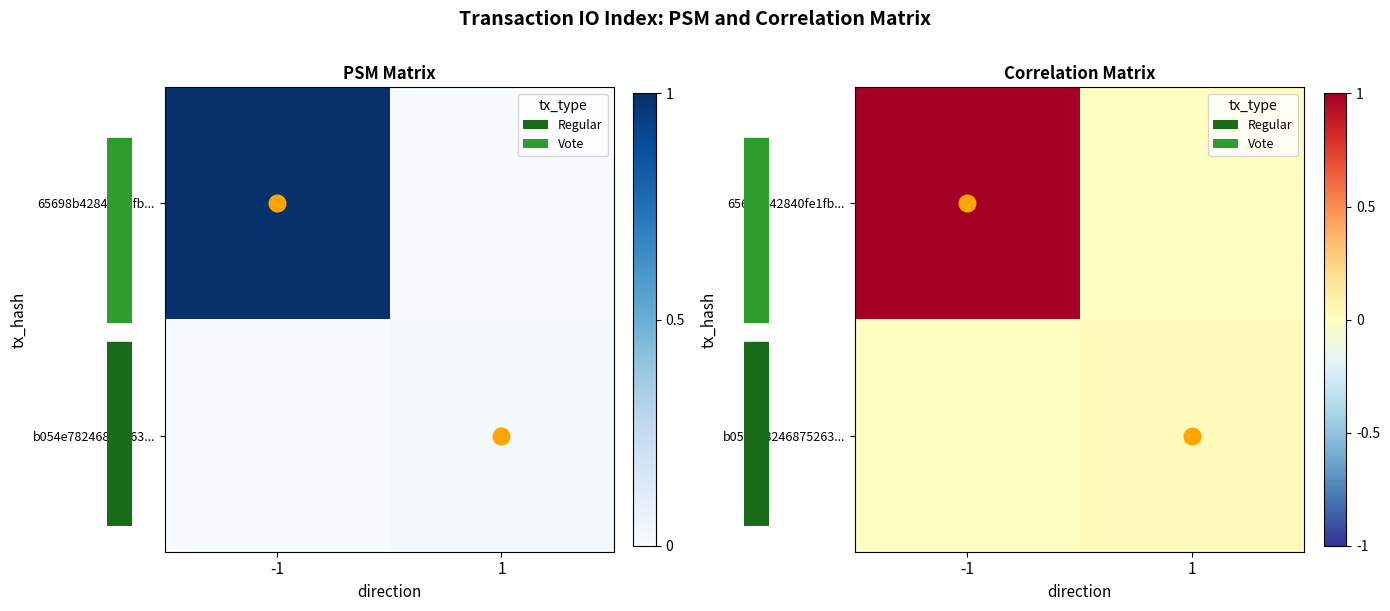

The value of b054e78246875263... at -1 is -0.0. True or false?

True